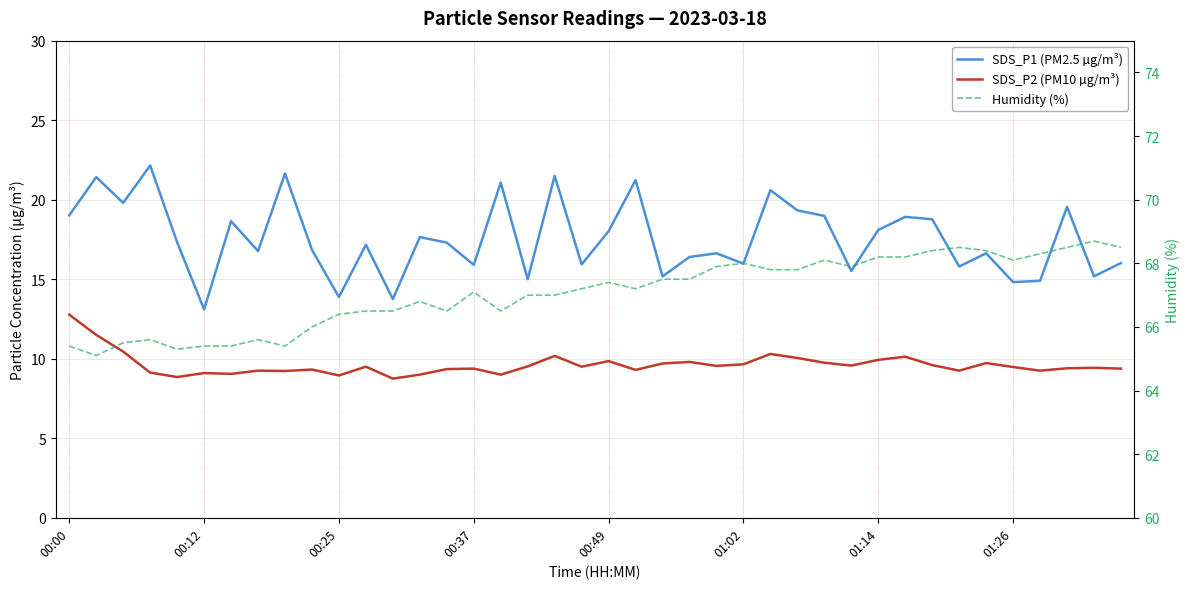

What value does the SDS_P2 (PM10 µg/m³) series have at 01:26?

9.2